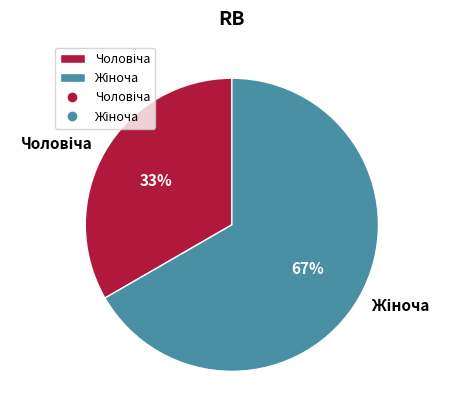

Does any single category account for the majority?

Yes